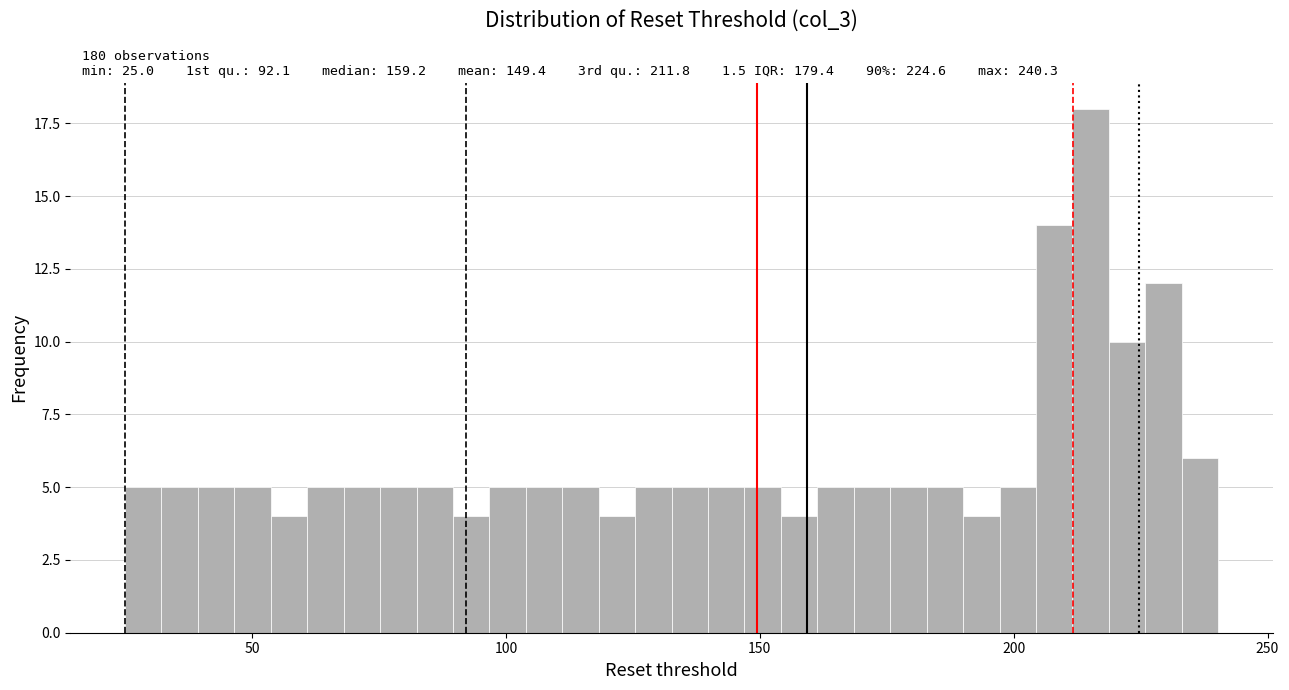

Read against the x-axis, roughly where is the centre of the tallest bar?

215